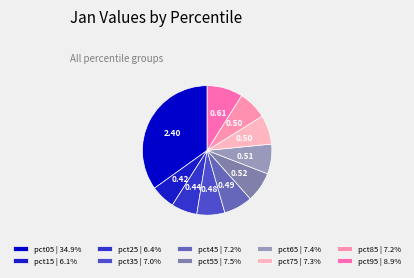

Rank the categories by value from highest to lowest.

pct05, pct95, pct55, pct65, pct75, pct85, pct45, pct35, pct25, pct15